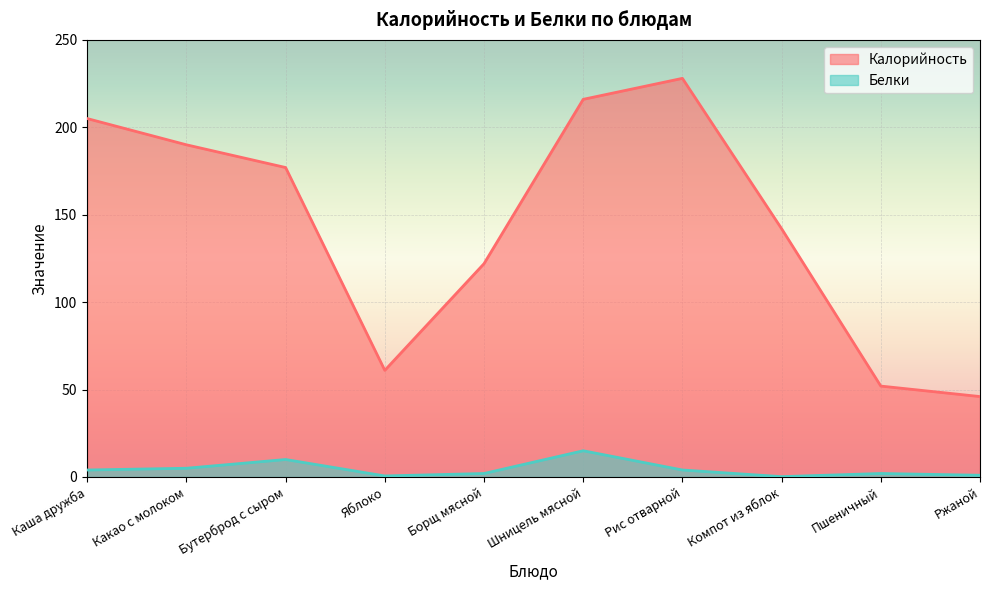

Is the value of Калорийность at Рис отварной greater than the value of Белки at Яблоко?

Yes